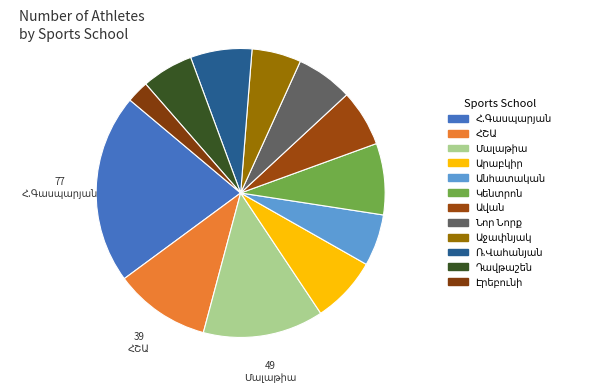

How many segments does this pie chart have?

12